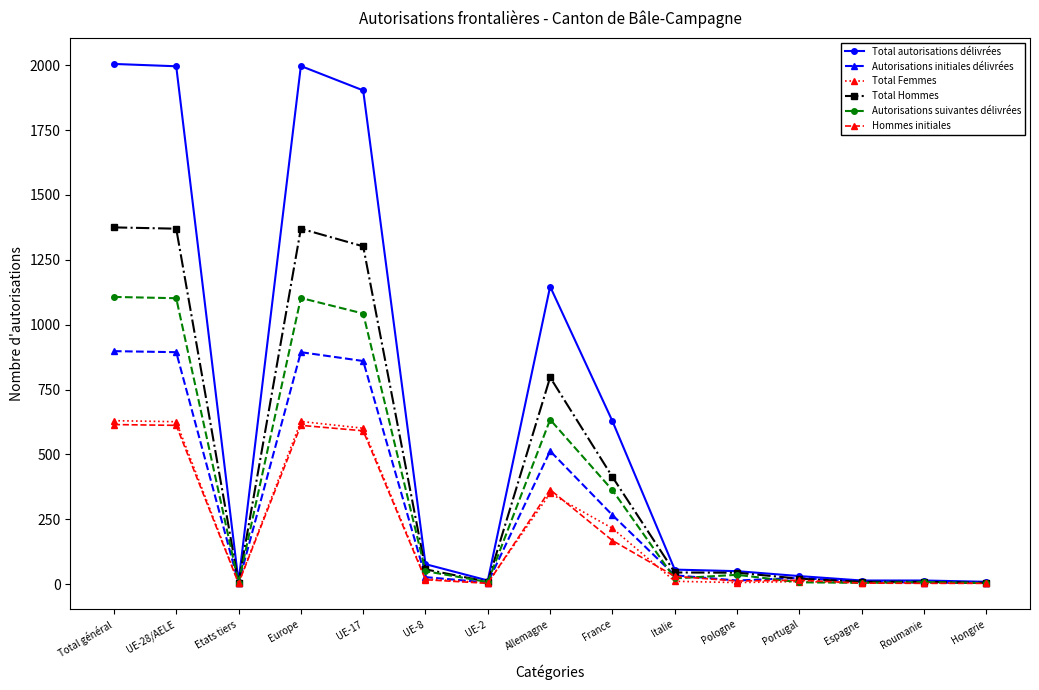

What is the label of the 13th point from the right?

Etats tiers